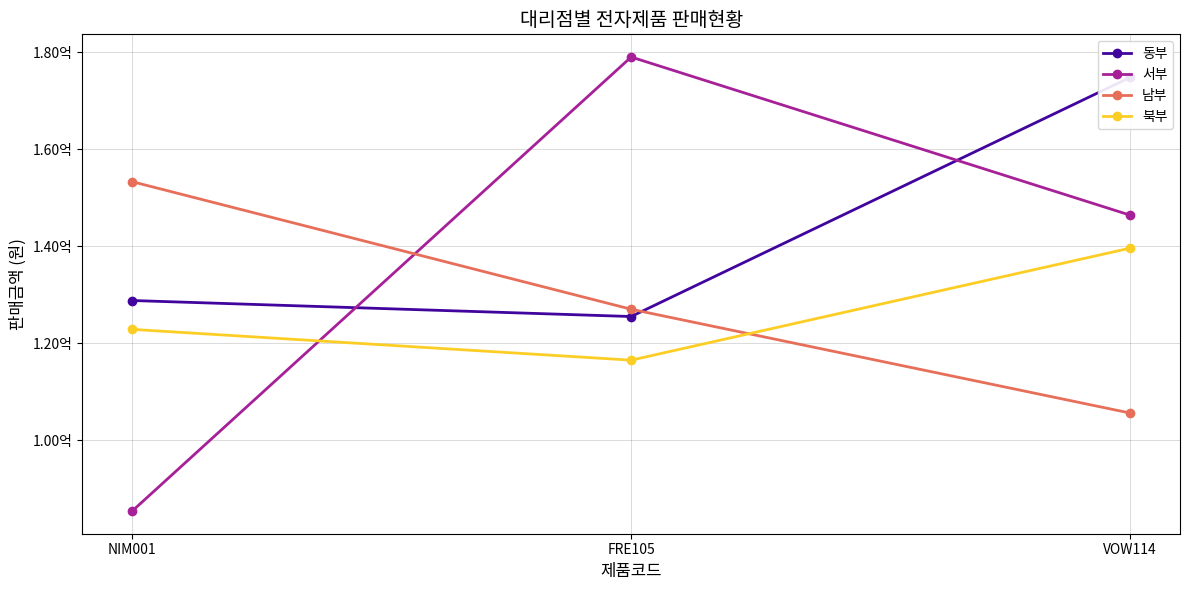

Which series has the largest total across all categories?

동부